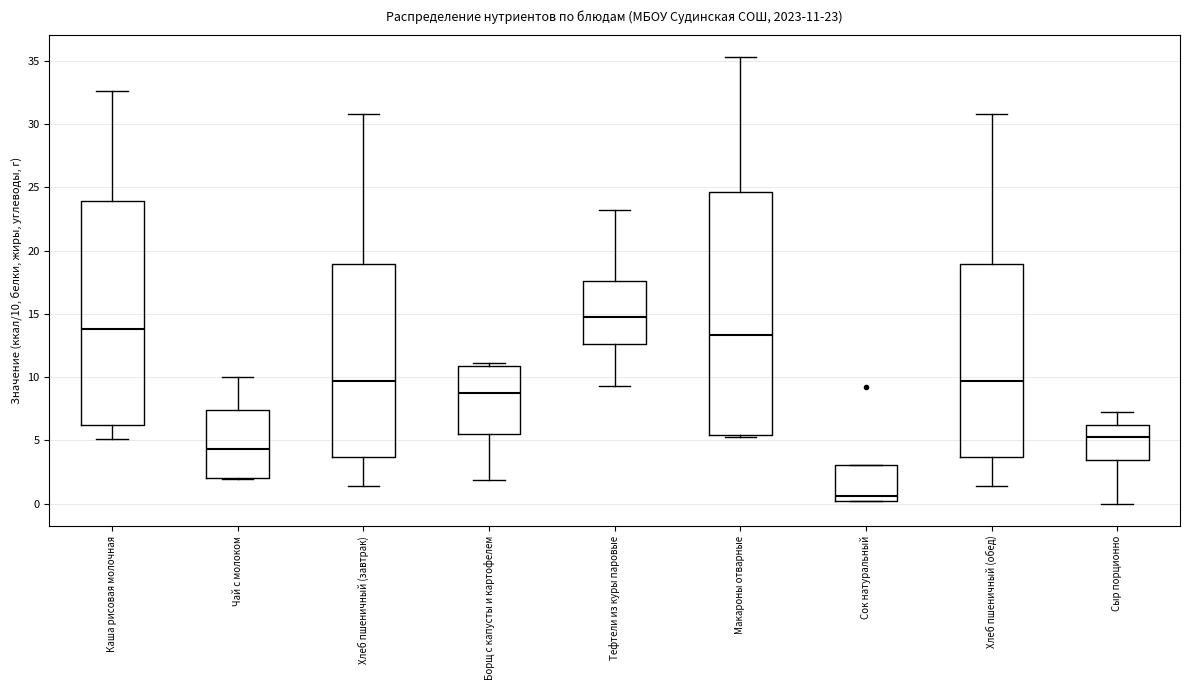

Which box's median line is the highest?

Тефтели из куры паровые